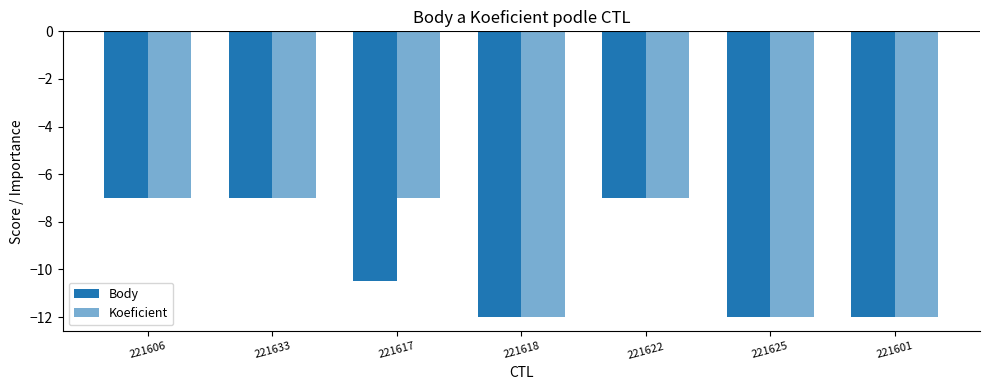

Which series changed the most between 221606 and 221617?

Body